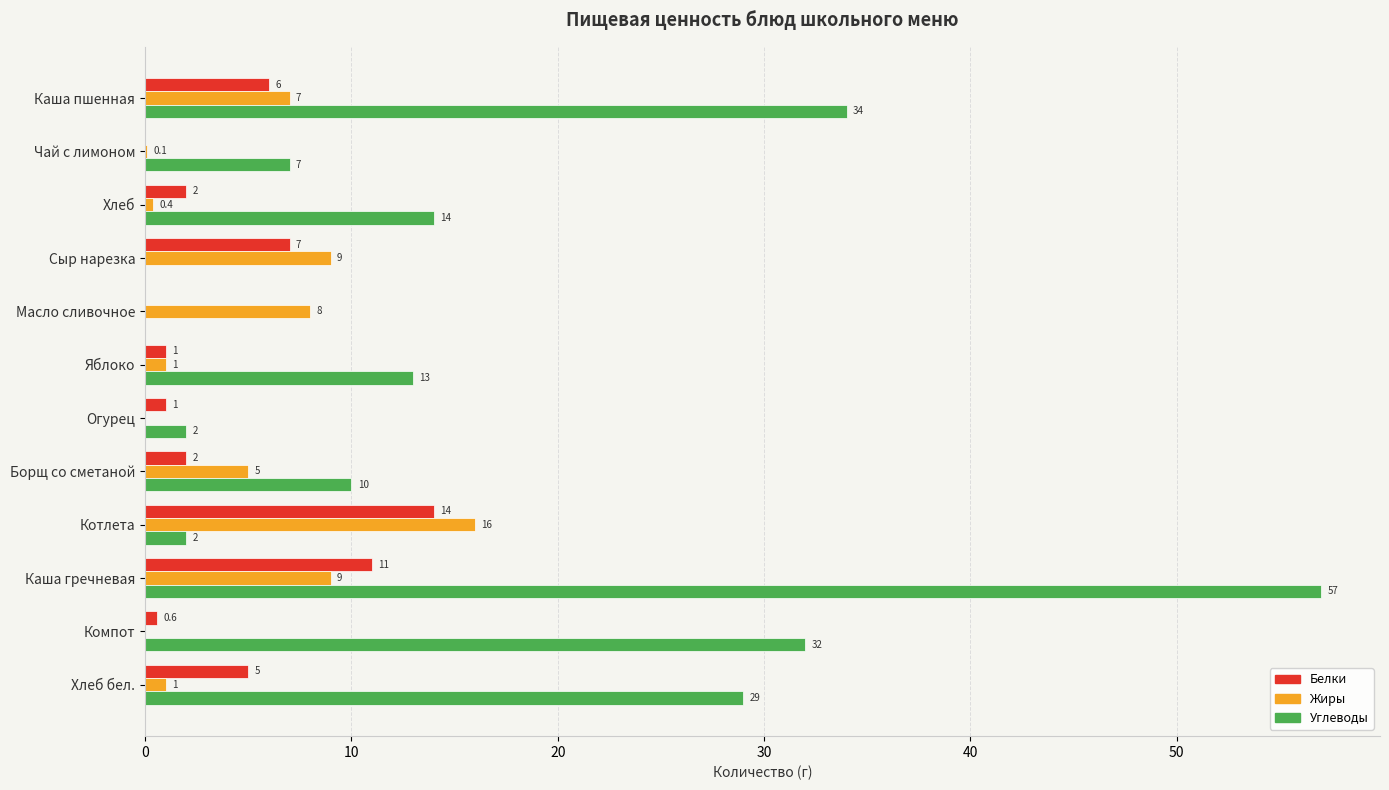

Where is Белки nearest to the value 7?

Сыр нарезка